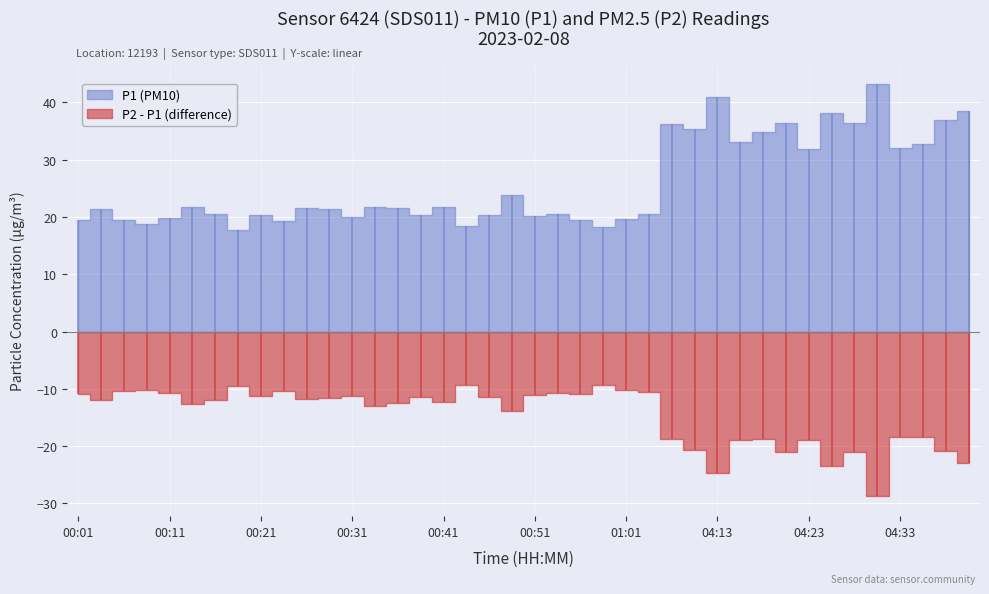

List the labels in order of P1 value, smallest first.

00:19, 00:59, 00:44, 00:09, 00:24, 00:56, 00:01, 00:06, 01:01, 00:11, 00:31, 00:51, 00:21, 00:39, 00:46, 01:04, 00:16, 00:54, 00:29, 00:04, 00:26, 00:36, 00:14, 00:41, 00:34, 00:49, 04:23, 04:33, 04:36, 04:16, 04:18, 04:11, 04:08, 04:28, 04:21, 04:38, 04:26, 04:41, 04:13, 04:31